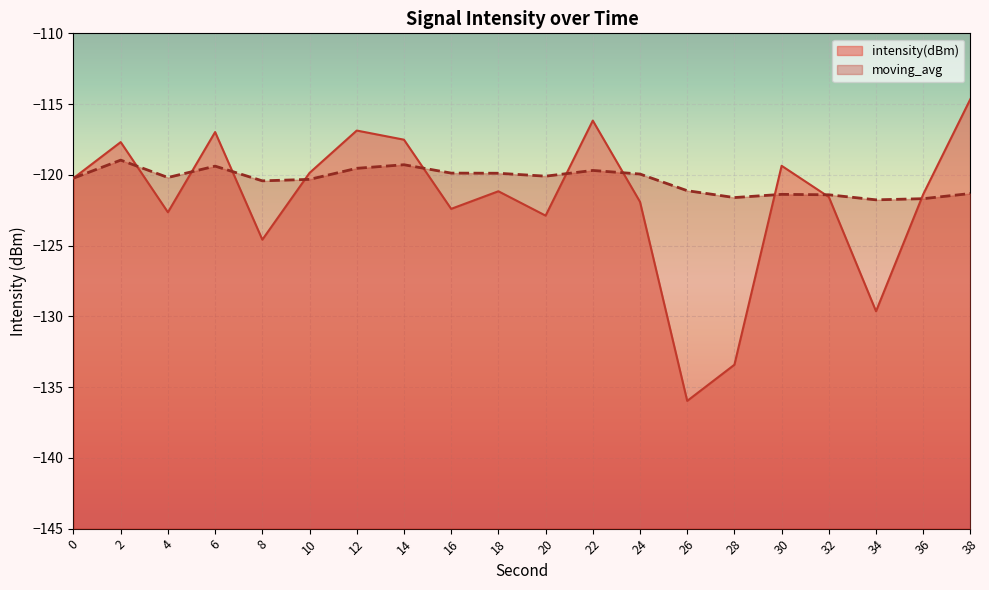

At how many categories does at least one series exceed -115?

1